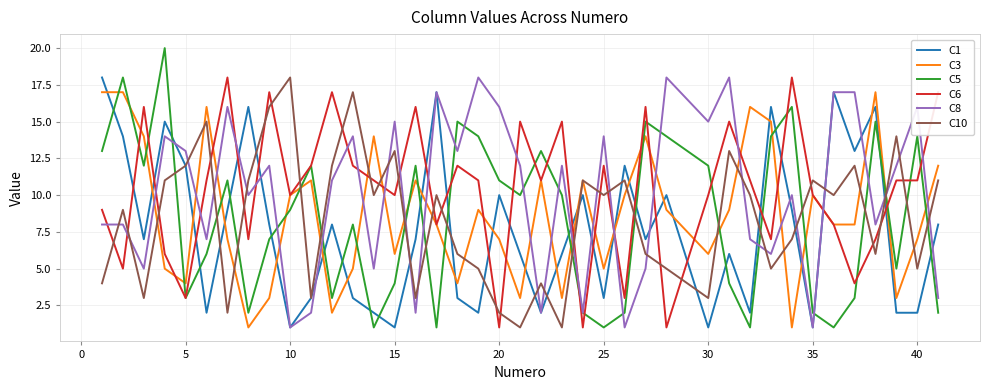

What is the smallest value displayed?

1